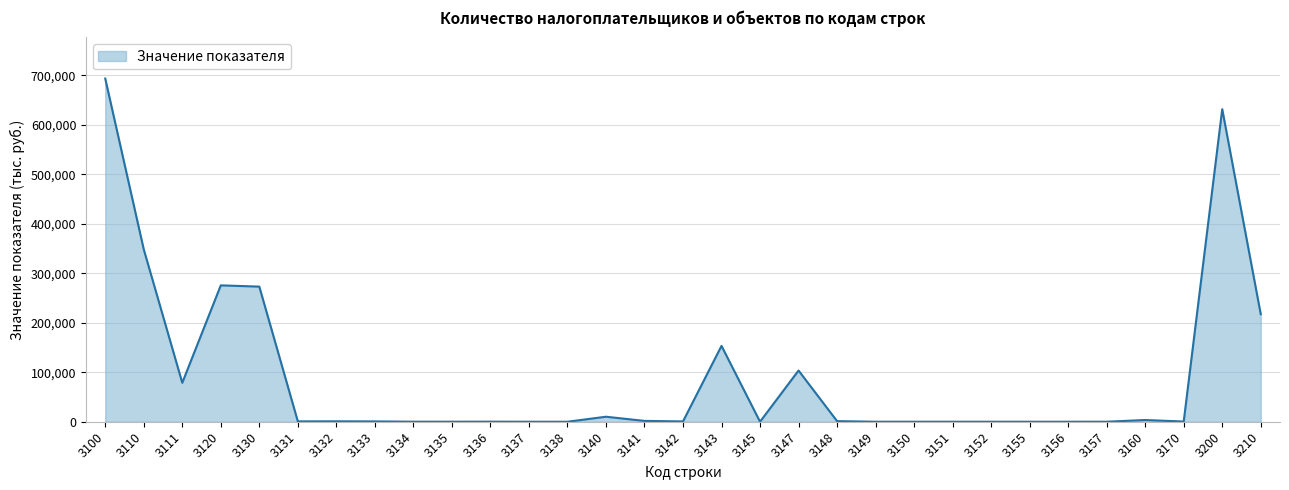

True or false: the data shows 84 at 3135.

True